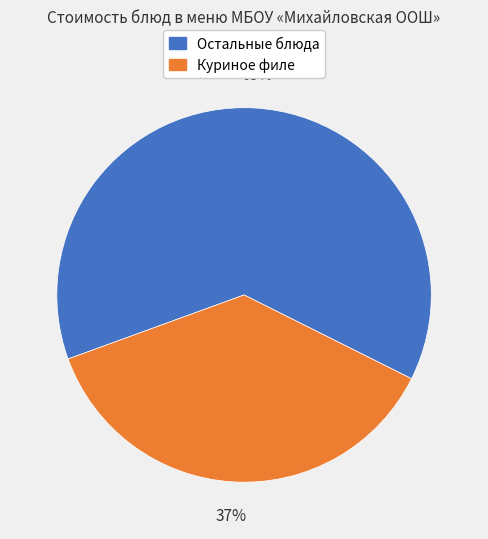

How many slices are in this pie chart?

2